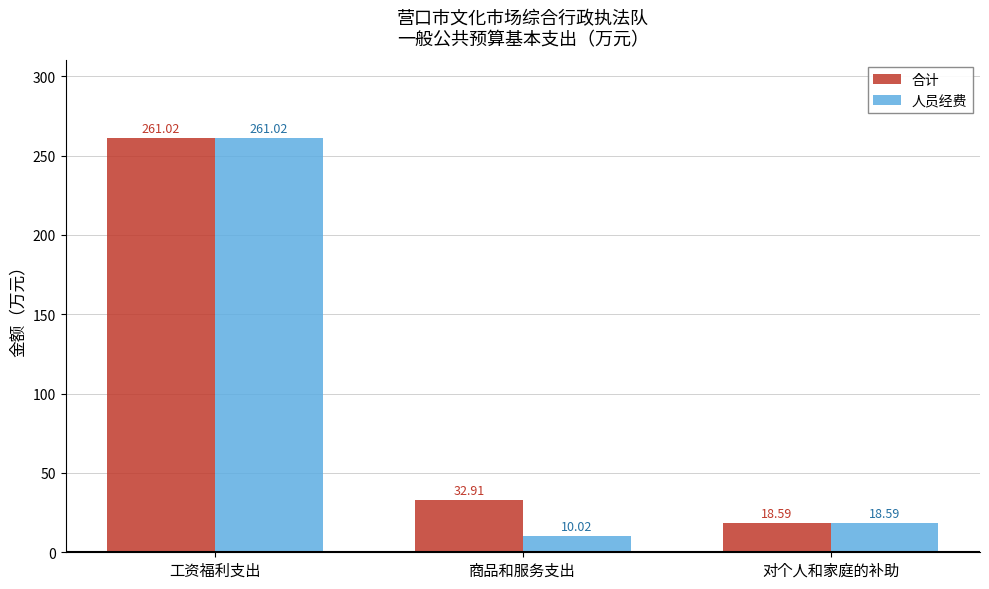

The 人员经费 series shows 18.6 at 对个人和家庭的补助. True or false?

True